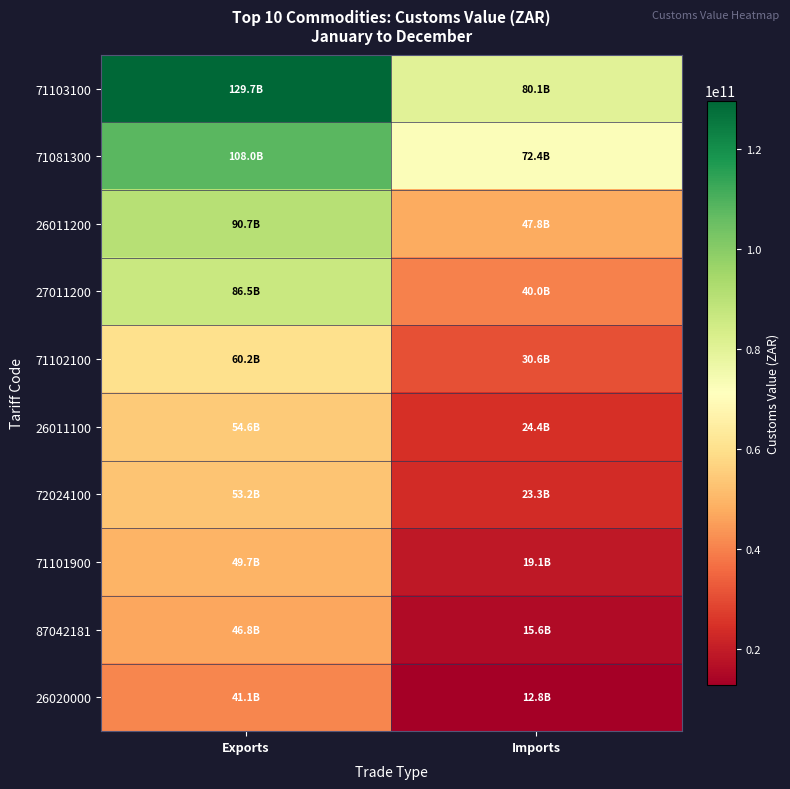

Rank the series at Imports from highest to lowest value.

71103100, 71081300, 26011200, 27011200, 71102100, 26011100, 72024100, 71101900, 87042181, 26020000